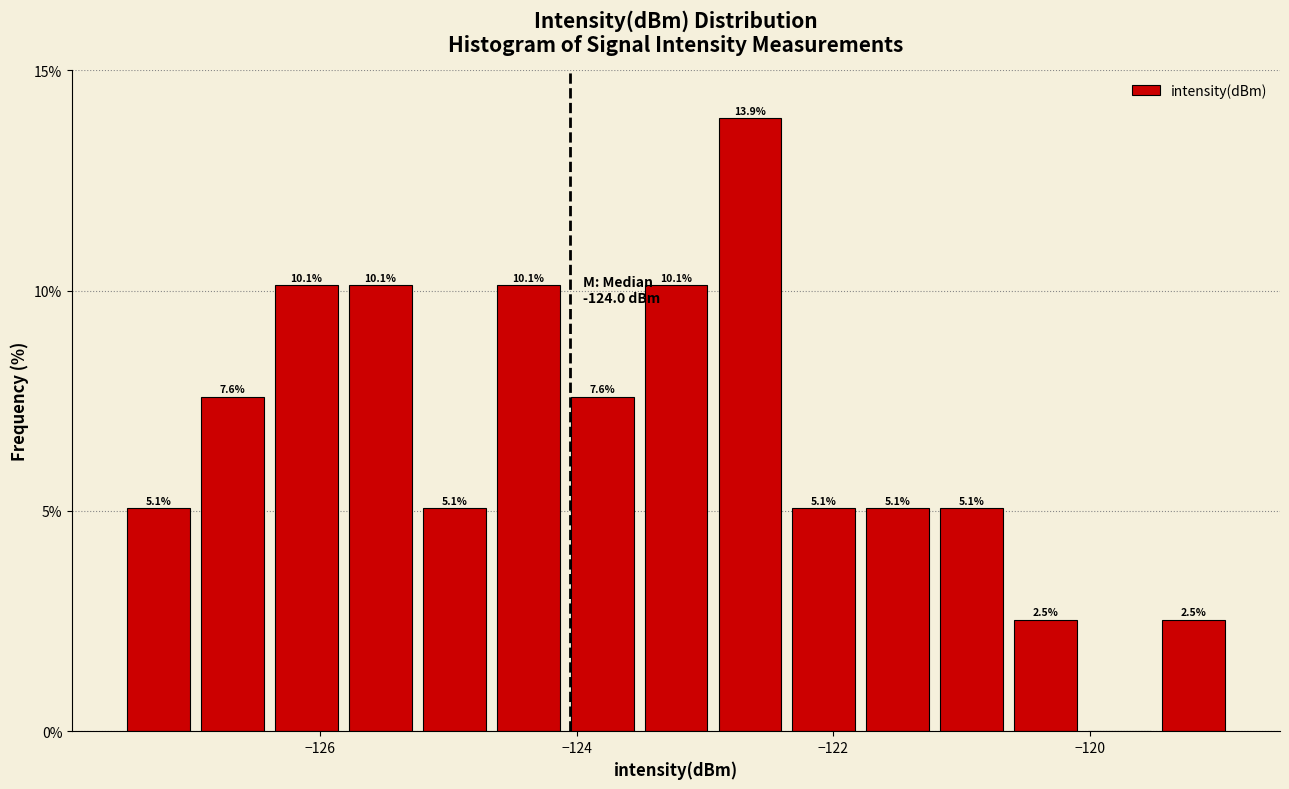

Around what value on the x-axis is the tallest bar? Give the approximate position of its centre, as read against the axis.

-122.6